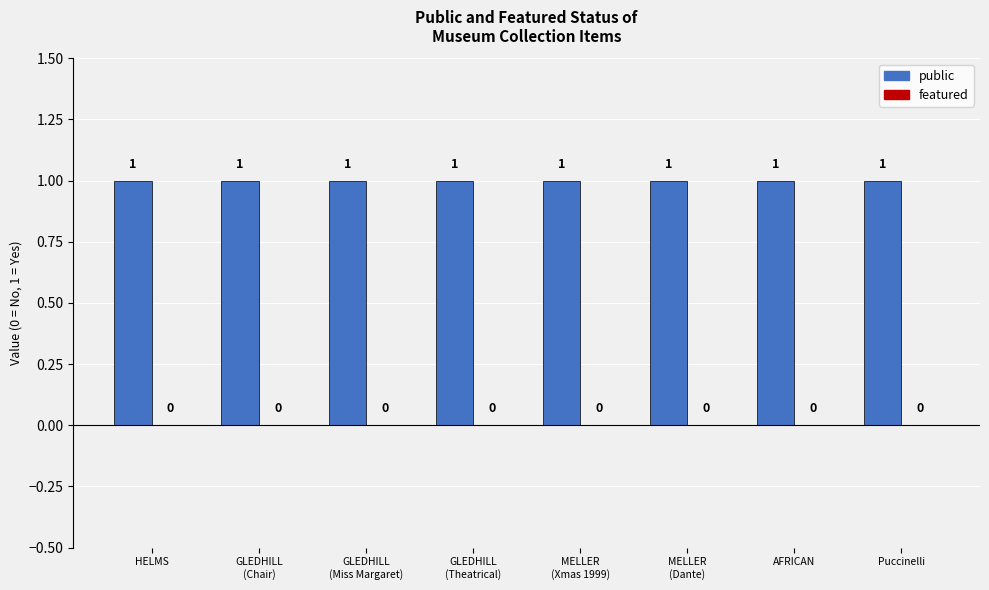

Which series has the largest range (max minus min)?

public